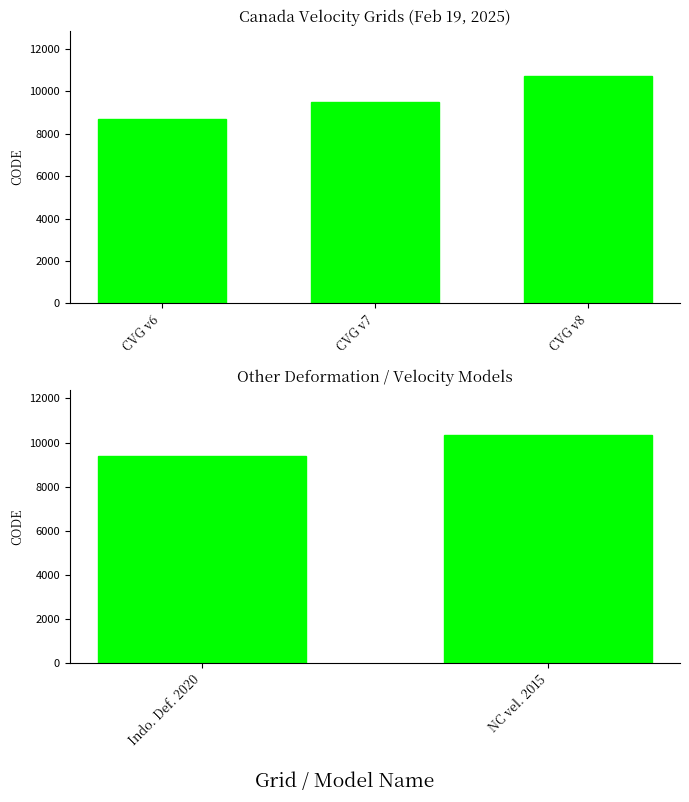

Is it true that the value at Indo. Def. 2020 is 3763?

False